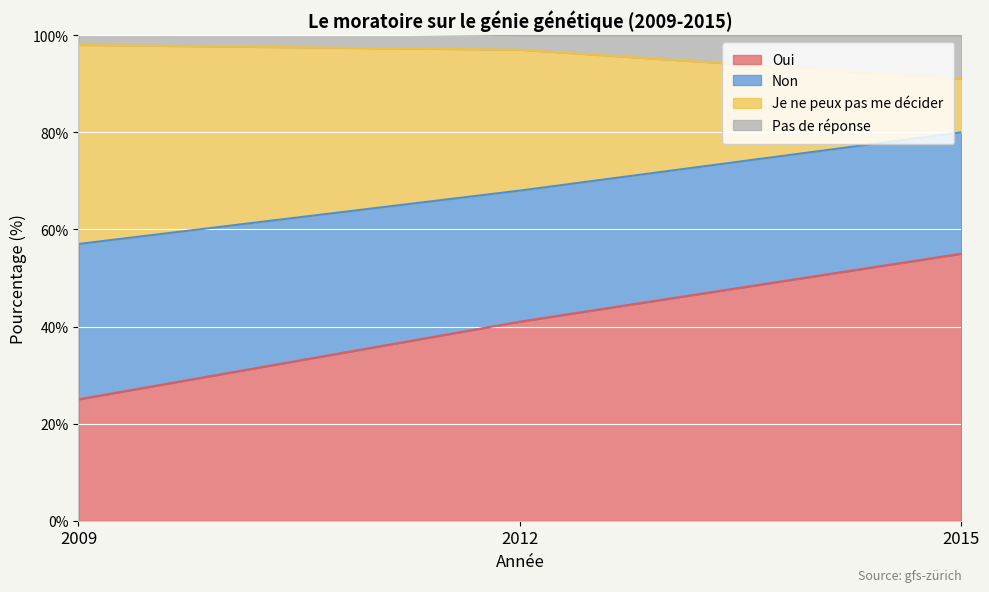

What is the total value across all series at 2012?

100